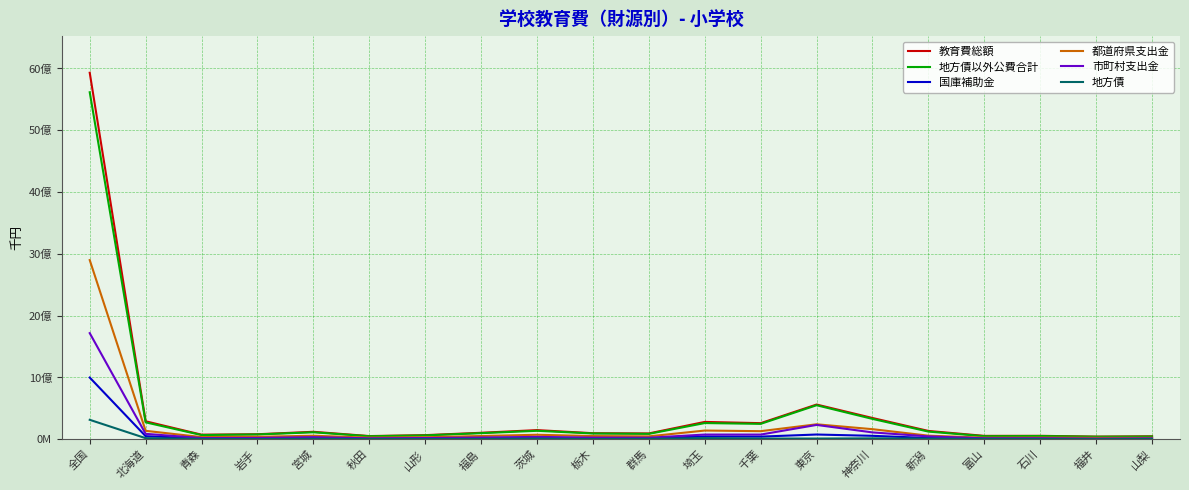

What are all the series names shown in the legend?

教育費総額, 地方債以外公費合計, 国庫補助金, 都道府県支出金, 市町村支出金, 地方債